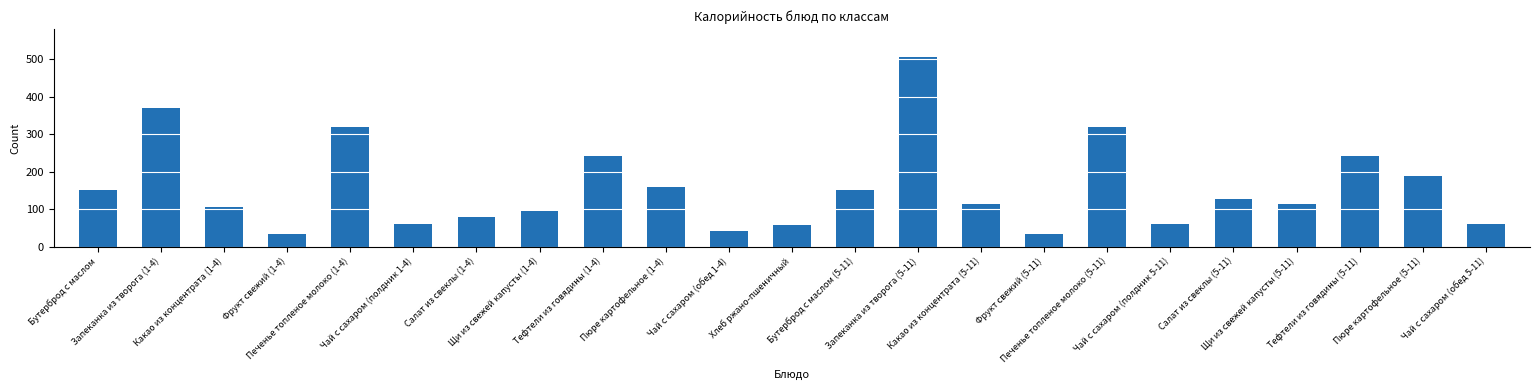

What is the greatest value displayed?

504.6